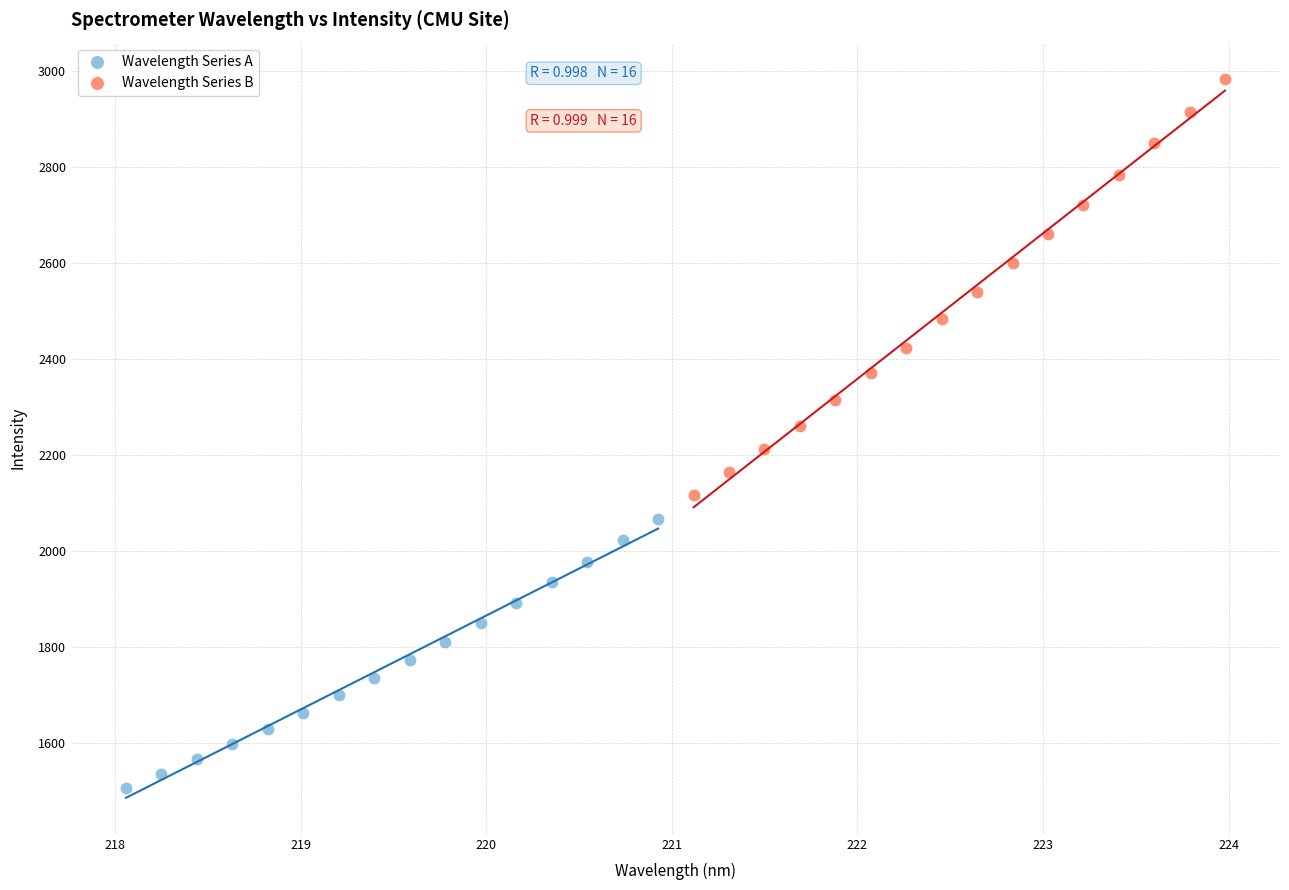

Which series reaches the minimum Y coordinate?

Wavelength Series A